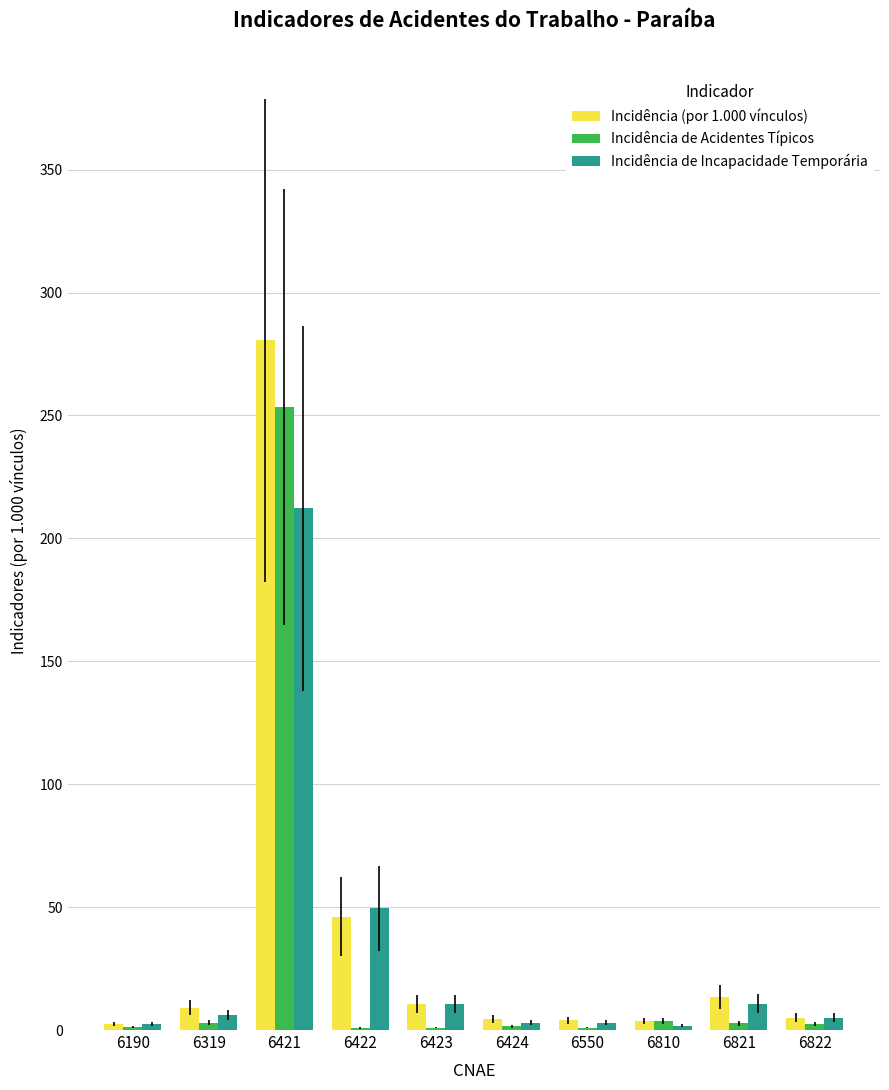

Which category has the highest value in the Incidência de Incapacidade Temporária series?

6421